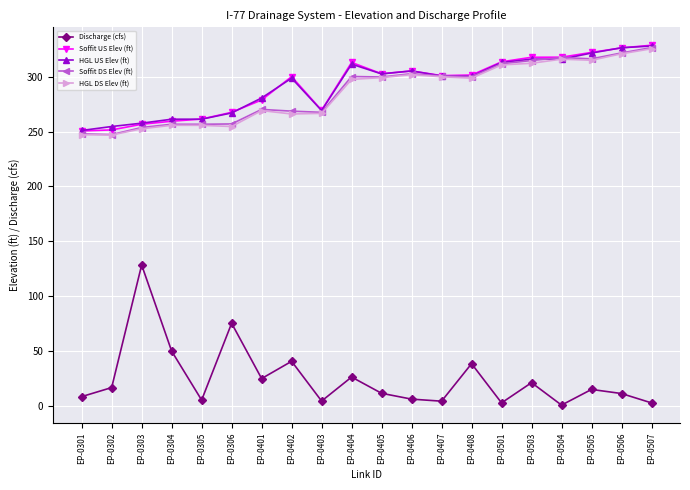

True or false: HGL DS Elev (ft) and Discharge (cfs) intersect in this chart.

False